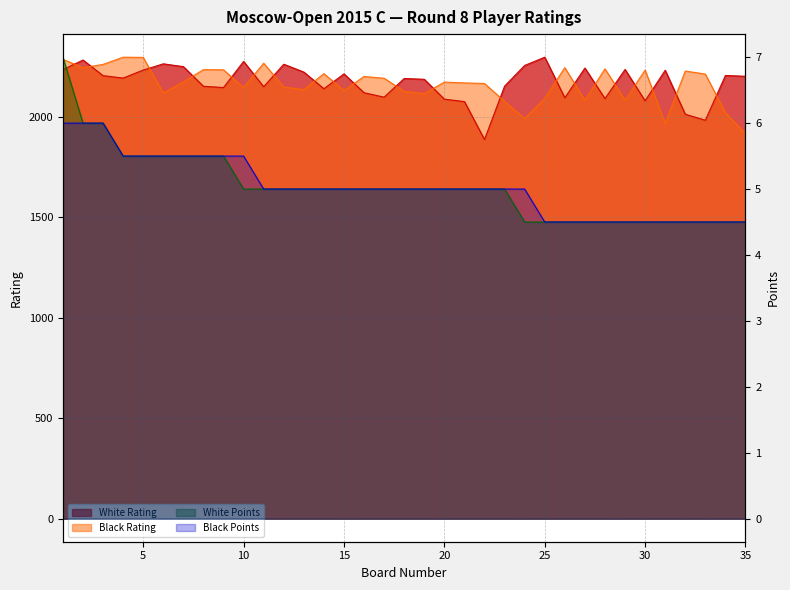

What is the spread (max minus min) of values at 19?

2183.0